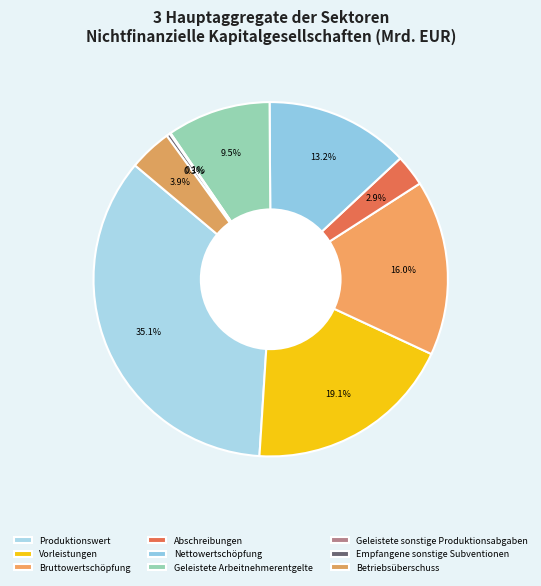

Do Geleistete sonstige Produktionsabgaben and Geleistete Arbeitnehmerentgelte together represent more than half of the pie?

No